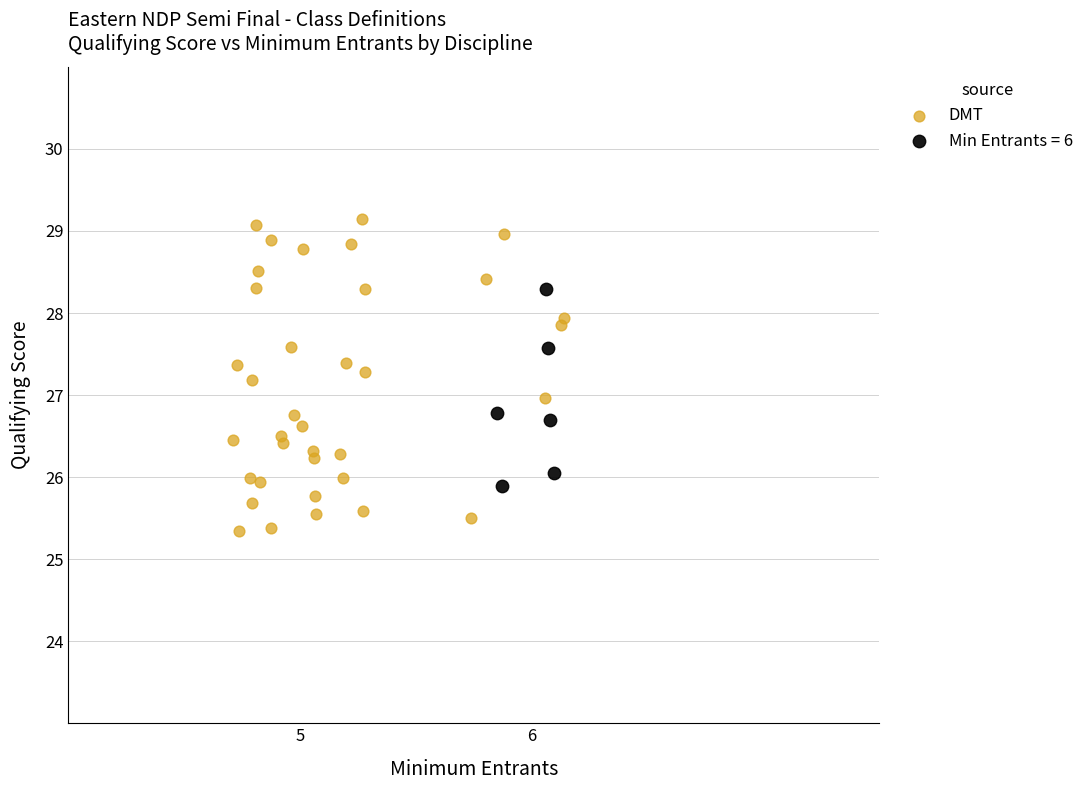

Which series has the widest spread of Y values?

DMT